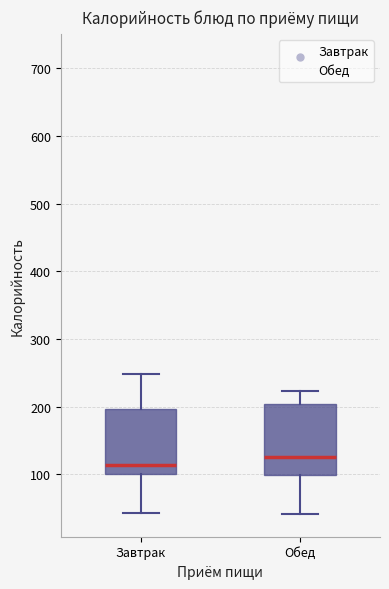

Reading left to right, read every box against the y-axis: the position of its median line, the range the box covers, and the ends of its whiskers. The values are not printed on the chart, so give them approximately, as read against the axis.

Завтрак: median 110, box 100 to 200, whiskers 40 to 250
Обед: median 130, box 100 to 200, whiskers 40 to 220